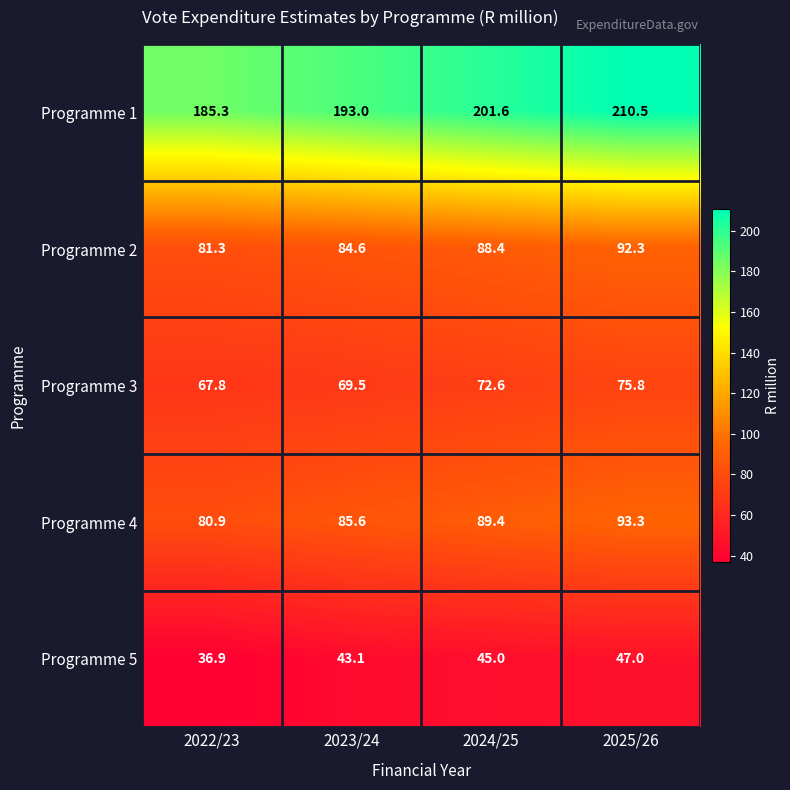

Which series has the widest spread of values?

Programme 1